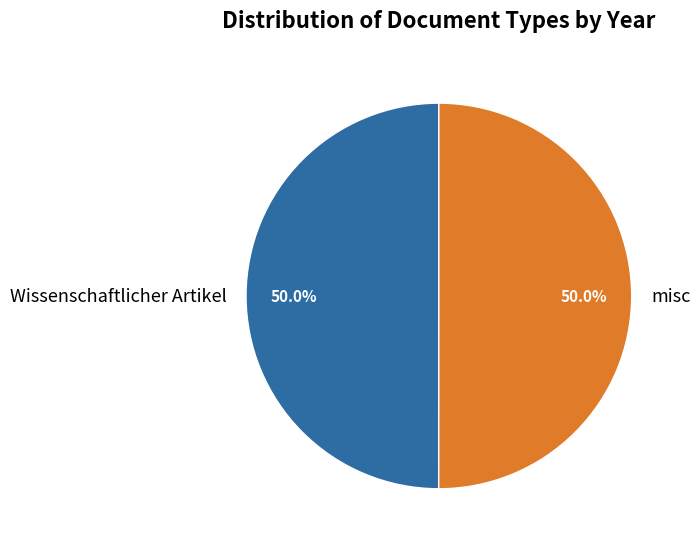

Approximately how many times larger is the value at misc compared to Wissenschaftlicher Artikel?

1.0